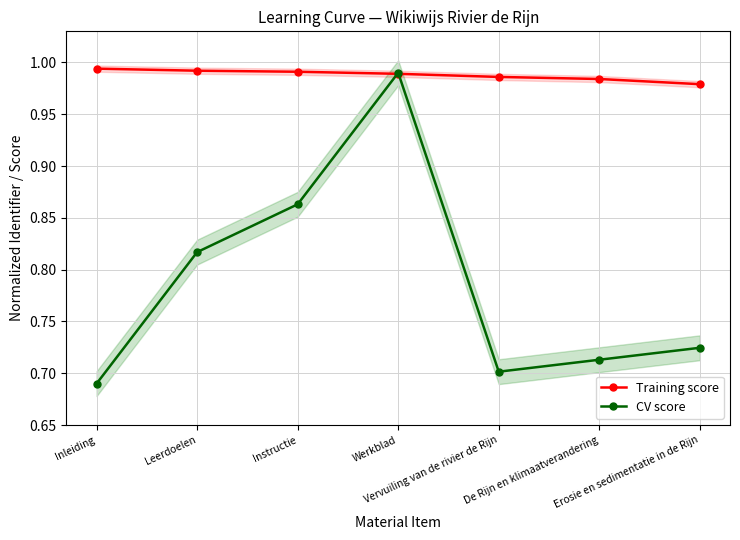

What is the label of the 2nd point from the left?

Leerdoelen